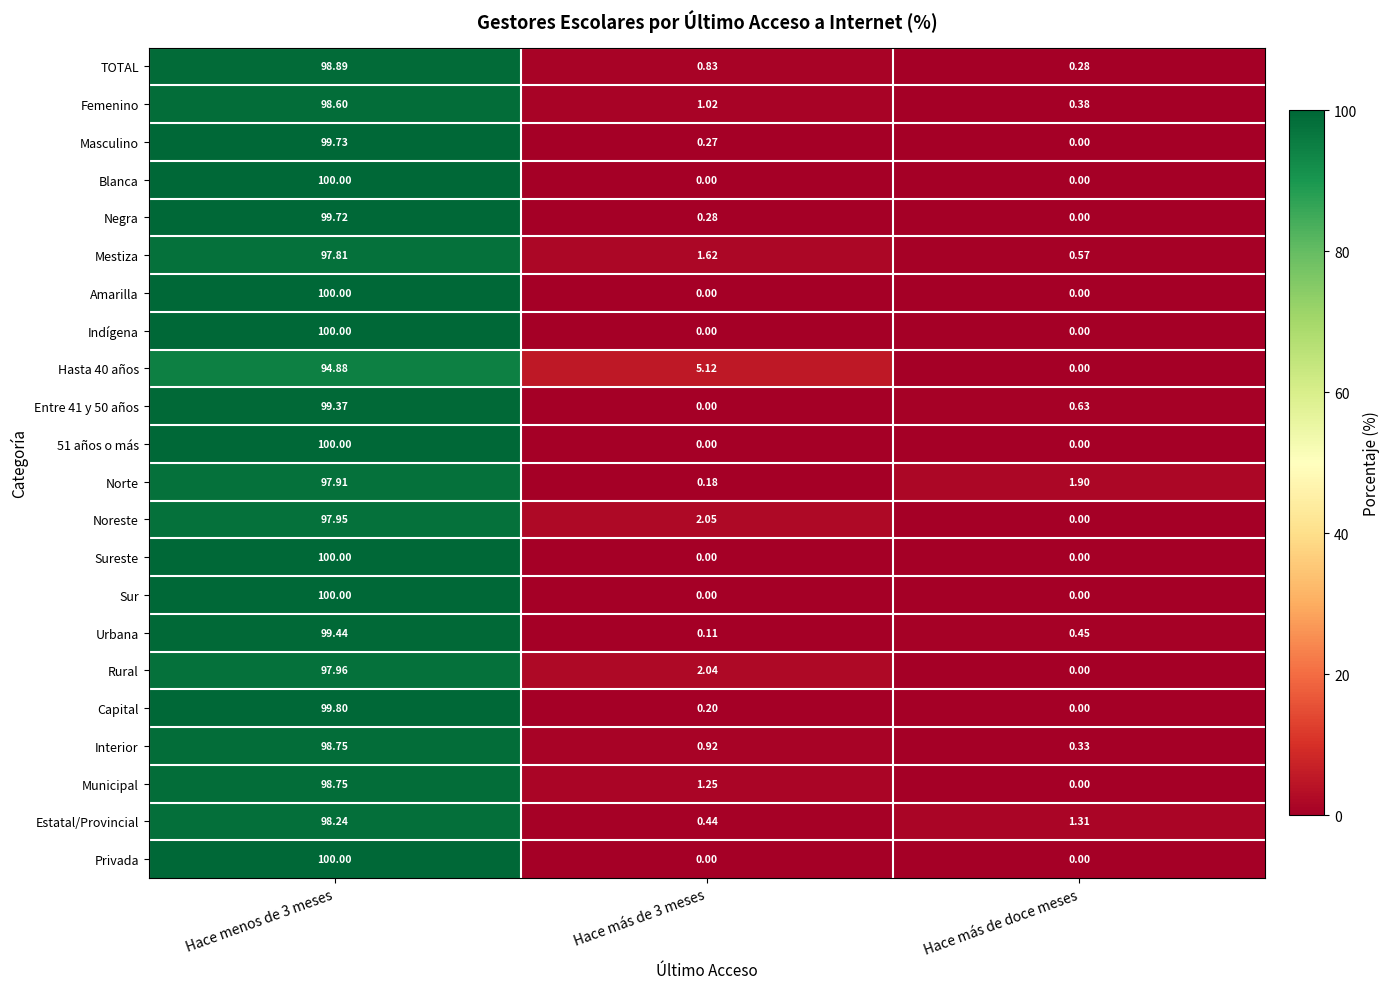

Is the value of Privada at Hace más de 3 meses greater than the value of Blanca at Hace menos de 3 meses?

No